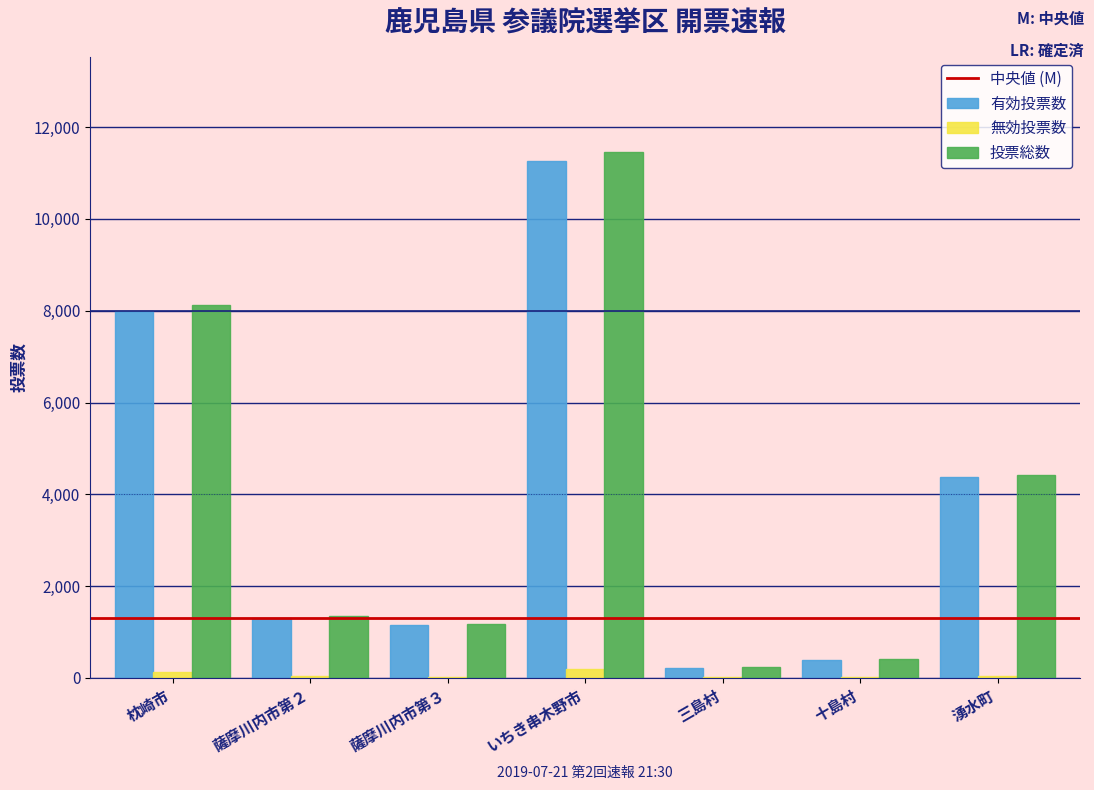

What is the highest value of the 投票総数 series?

11465